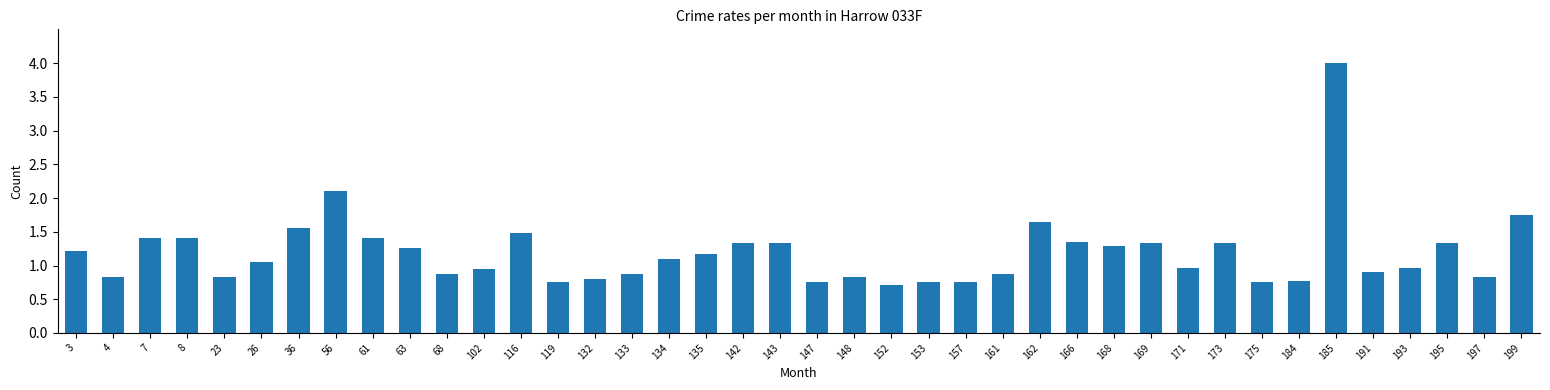

The value at 184 is 0.8. True or false?

True